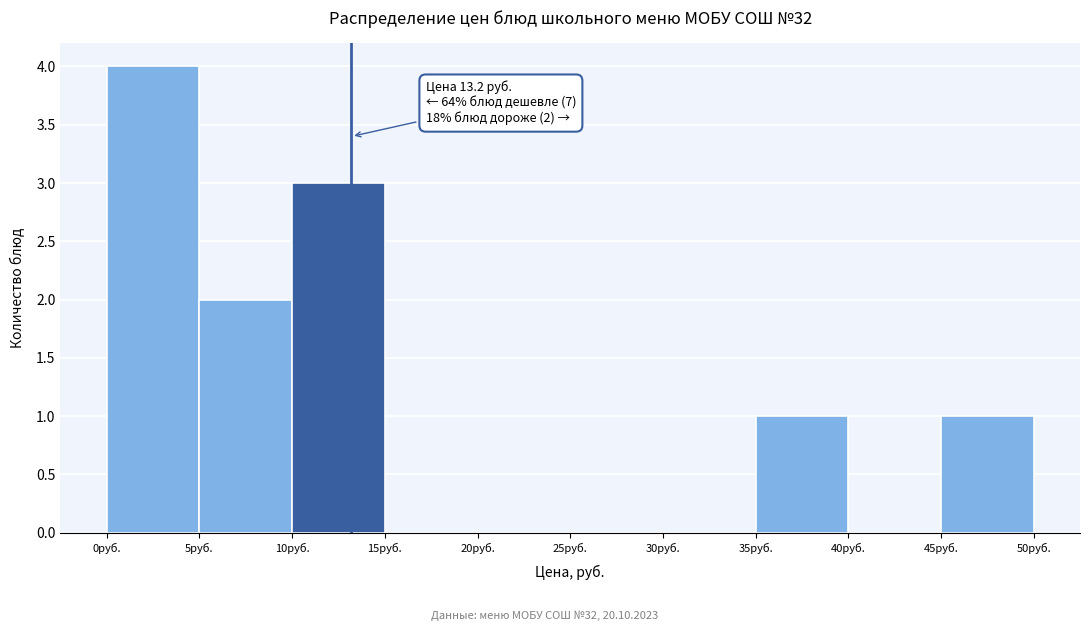

Which range on the x-axis has the tallest bar?

0 to 5